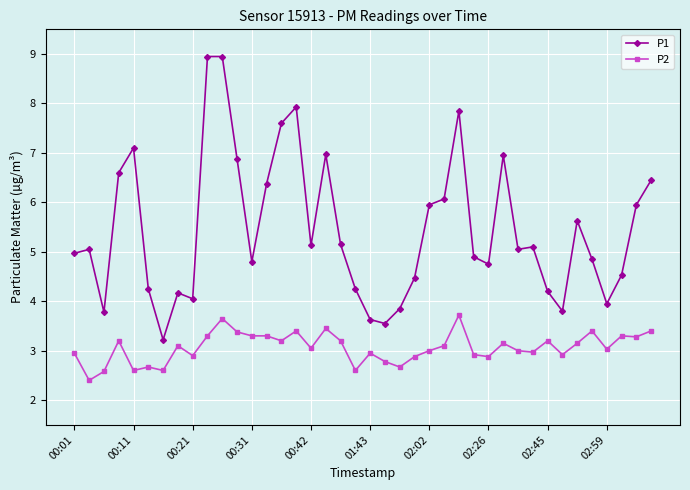

True or false: P2 and P1 intersect in this chart.

False